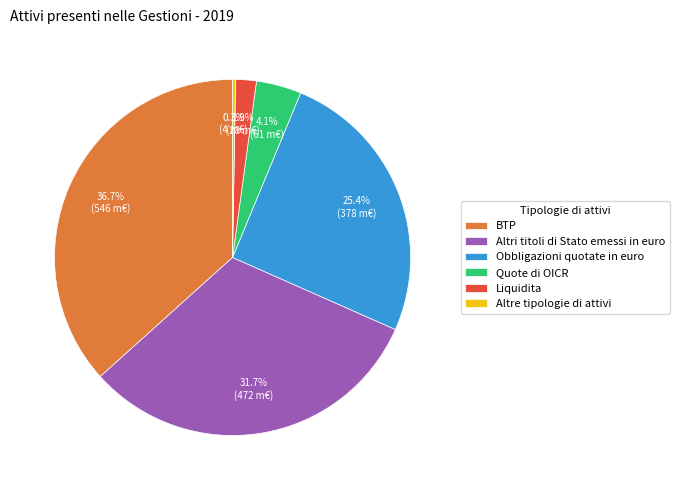

Does Obbligazioni quotate in euro represent more than half of the total?

No